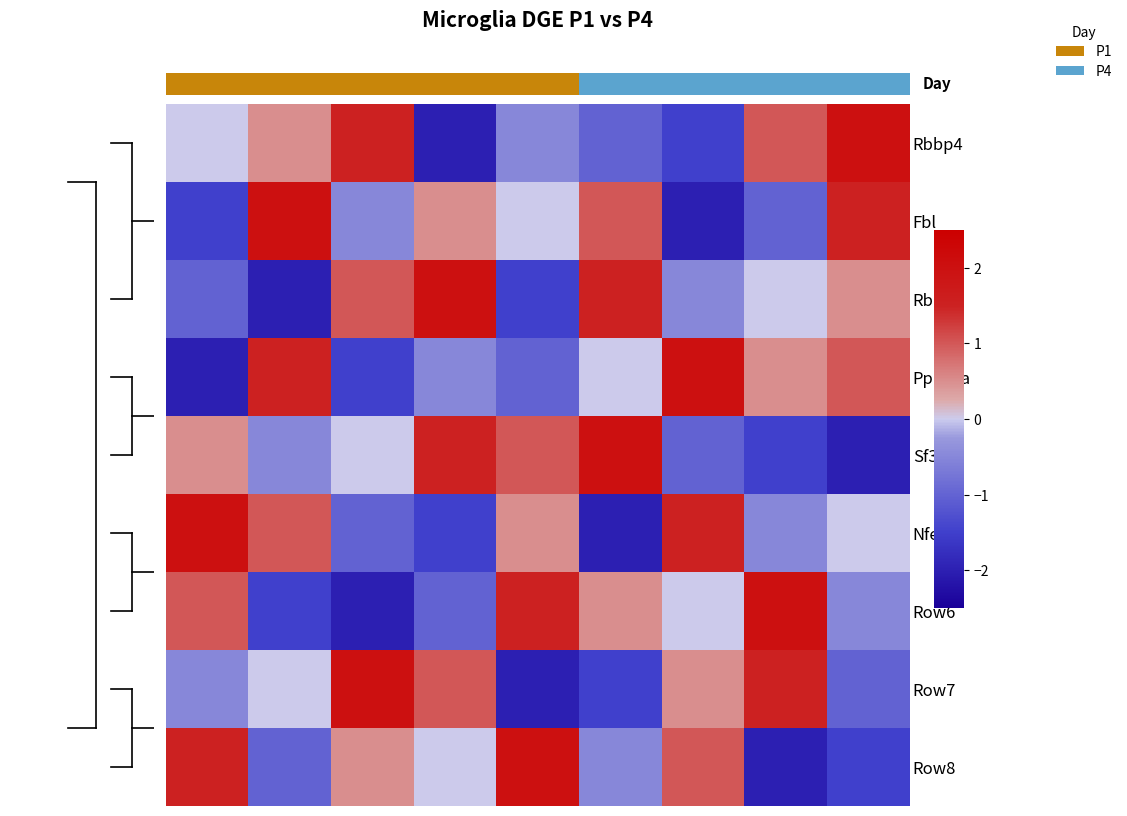

Rank the series by their maximum value, from lowest to highest.

Rbbp4, Fbl, Rbpj, Ppp3ca, Sf3b1, Nfe2l2, Row6, Row7, Row8